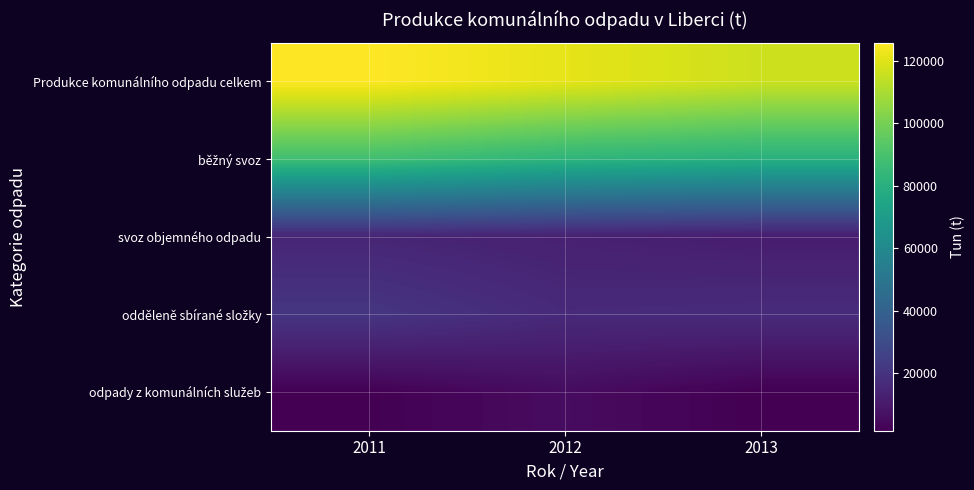

At how many categories does at least one series exceed 117011?

2